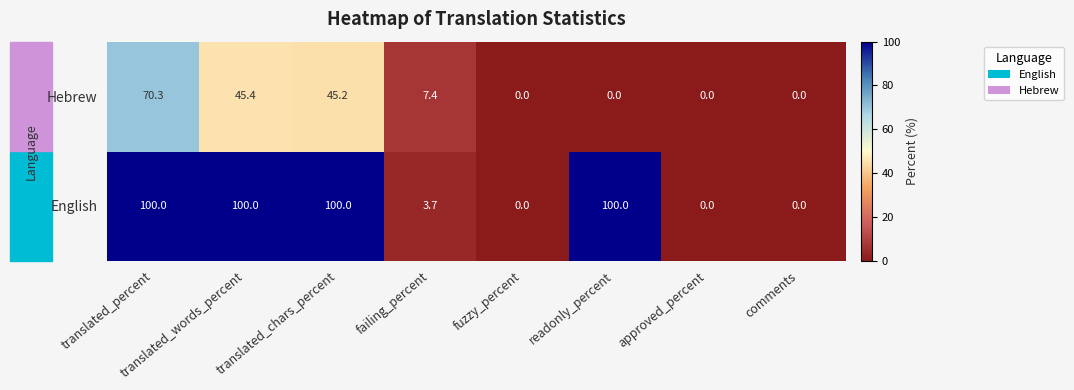

Rank the series at failing_percent from lowest to highest value.

English, Hebrew